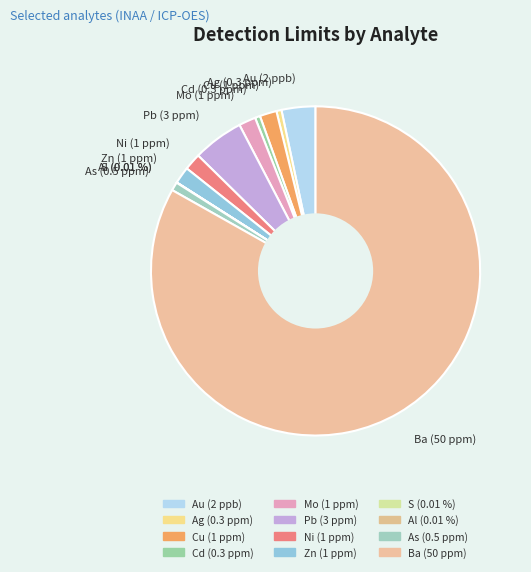

To the nearest percent, what is the difference between the Cd (0.3 ppm) and Cu (1 ppm) slice percentages?

1%